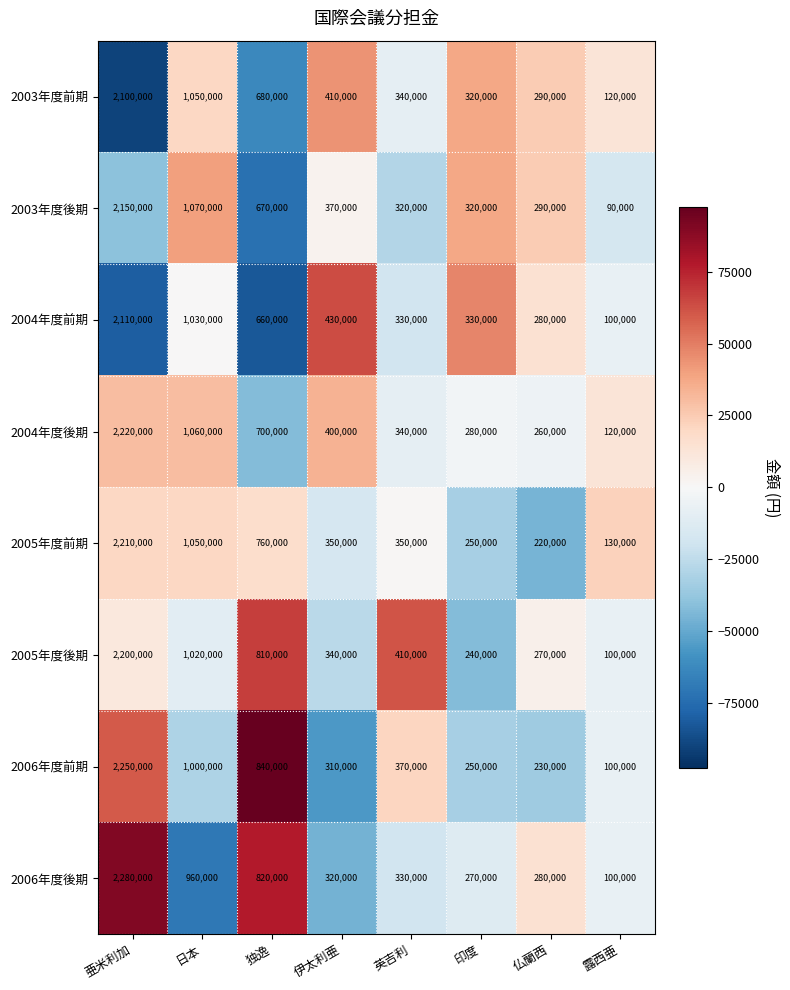

Which series has the largest range (max minus min)?

2006年度後期